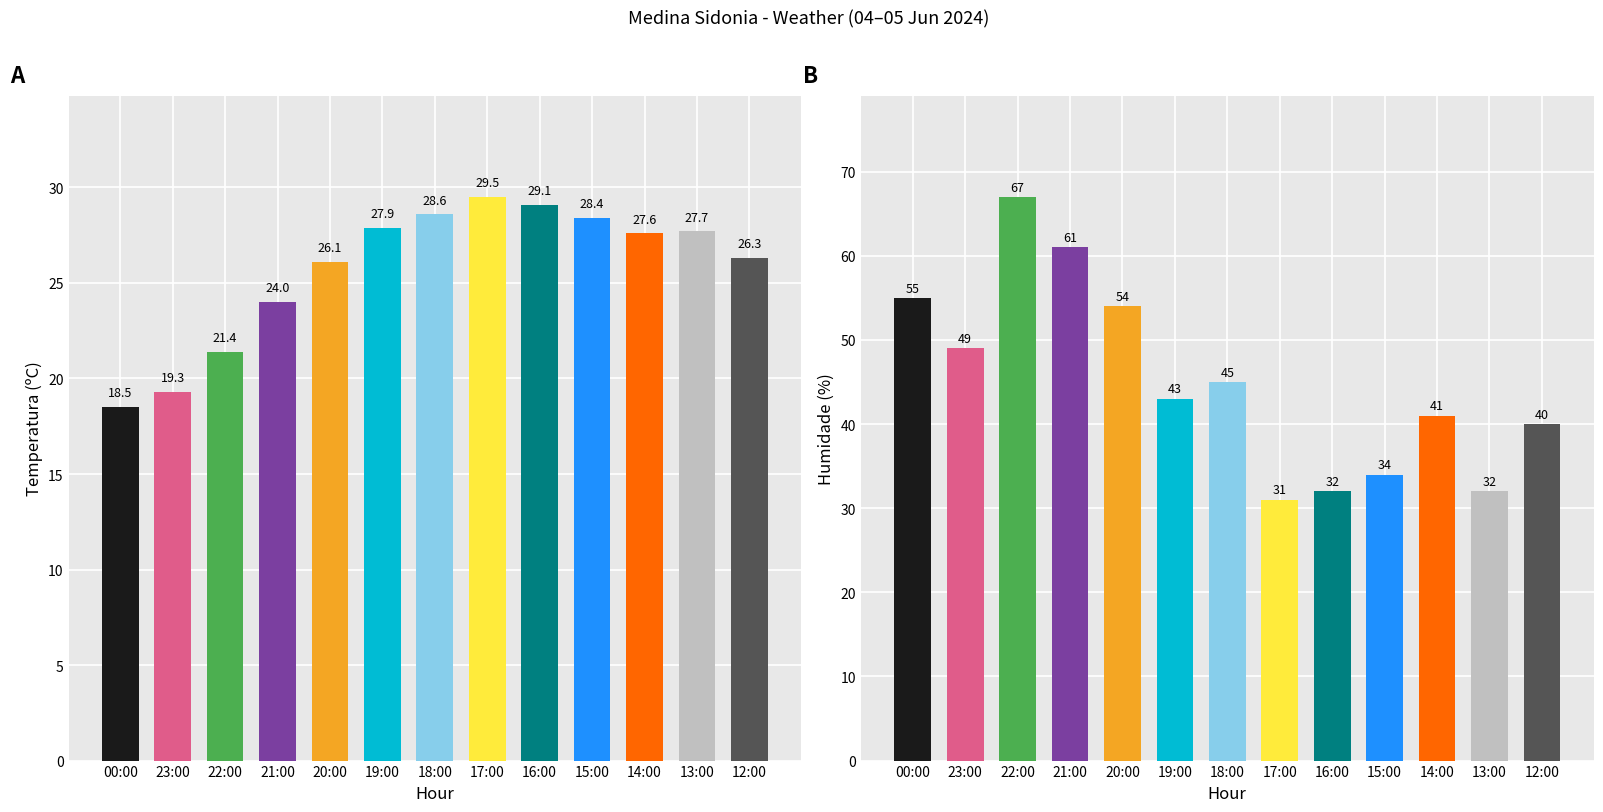

Reading right to left, what are all the values shown in this chart?

Temperatura (ºC): 12:00=26.3	13:00=27.7	14:00=27.6	15:00=28.4	16:00=29.1	17:00=29.5	18:00=28.6	19:00=27.9	20:00=26.1	21:00=24.0	22:00=21.4	23:00=19.3	00:00=18.5
Humidade (%): 12:00=40.0	13:00=32.0	14:00=41.0	15:00=34.0	16:00=32.0	17:00=31.0	18:00=45.0	19:00=43.0	20:00=54.0	21:00=61.0	22:00=67.0	23:00=49.0	00:00=55.0